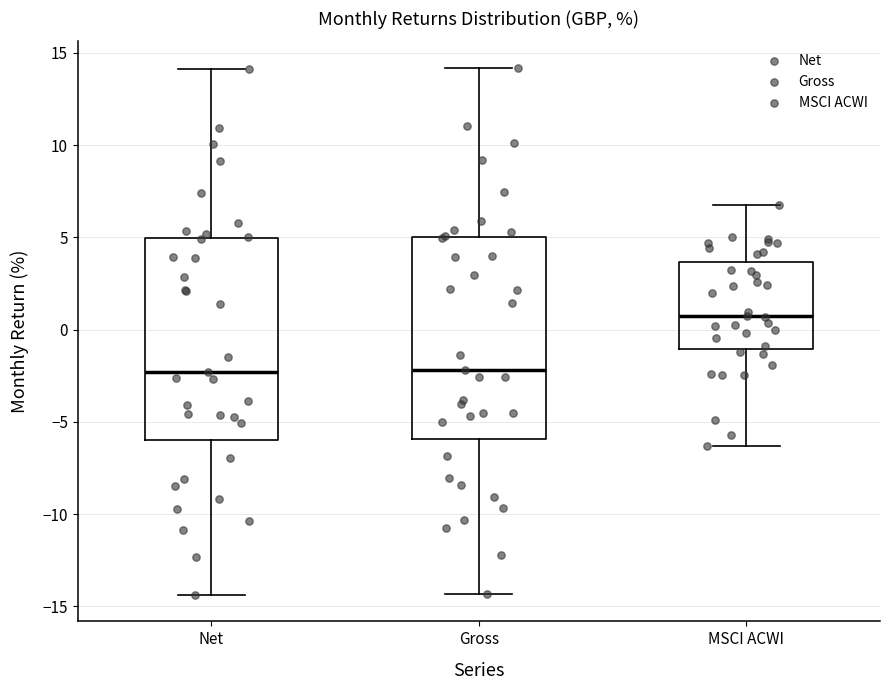

Reading left to right, transcribe this box plot: for each box, give where its median line is, the range the box spans, and where its two whiskers end, as read against the y-axis. The values are not printed on the chart, so give them approximately, as read against the axis.

Net: median -2.5, box -6.0 to 5.0, whiskers -14.5 to 14.0
Gross: median -2.0, box -6.0 to 5.0, whiskers -14.5 to 14.0
MSCI ACWI: median 0.5, box -1.0 to 3.5, whiskers -6.5 to 7.0